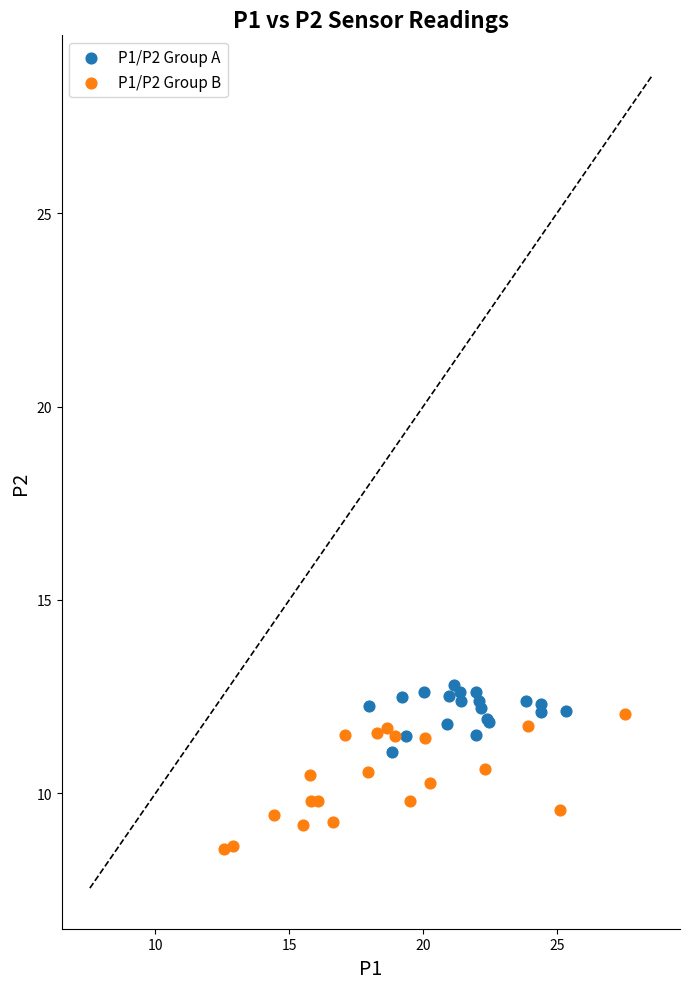

Which series reaches the minimum Y coordinate?

P1/P2 Group B